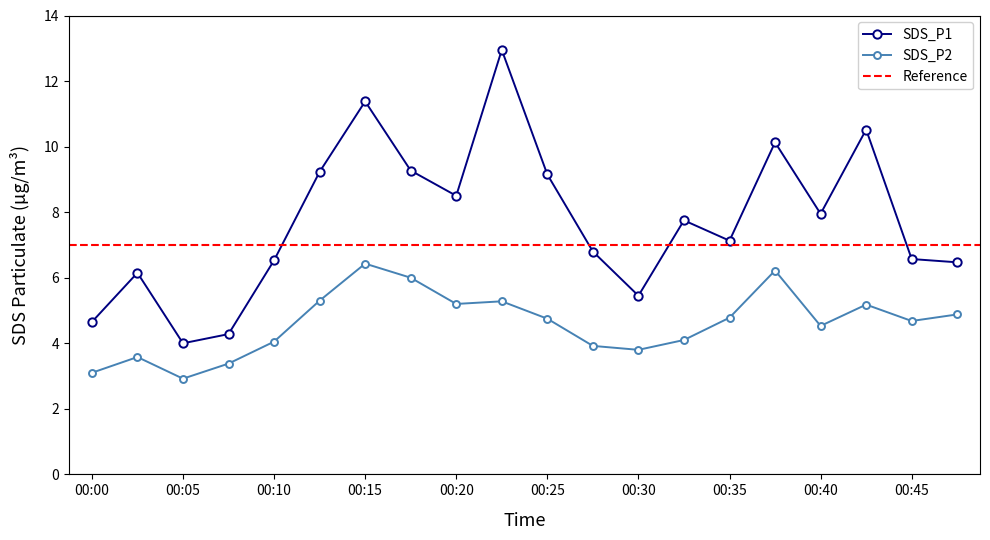

True or false: SDS_P2 has more than 2 interior local peaks.

True